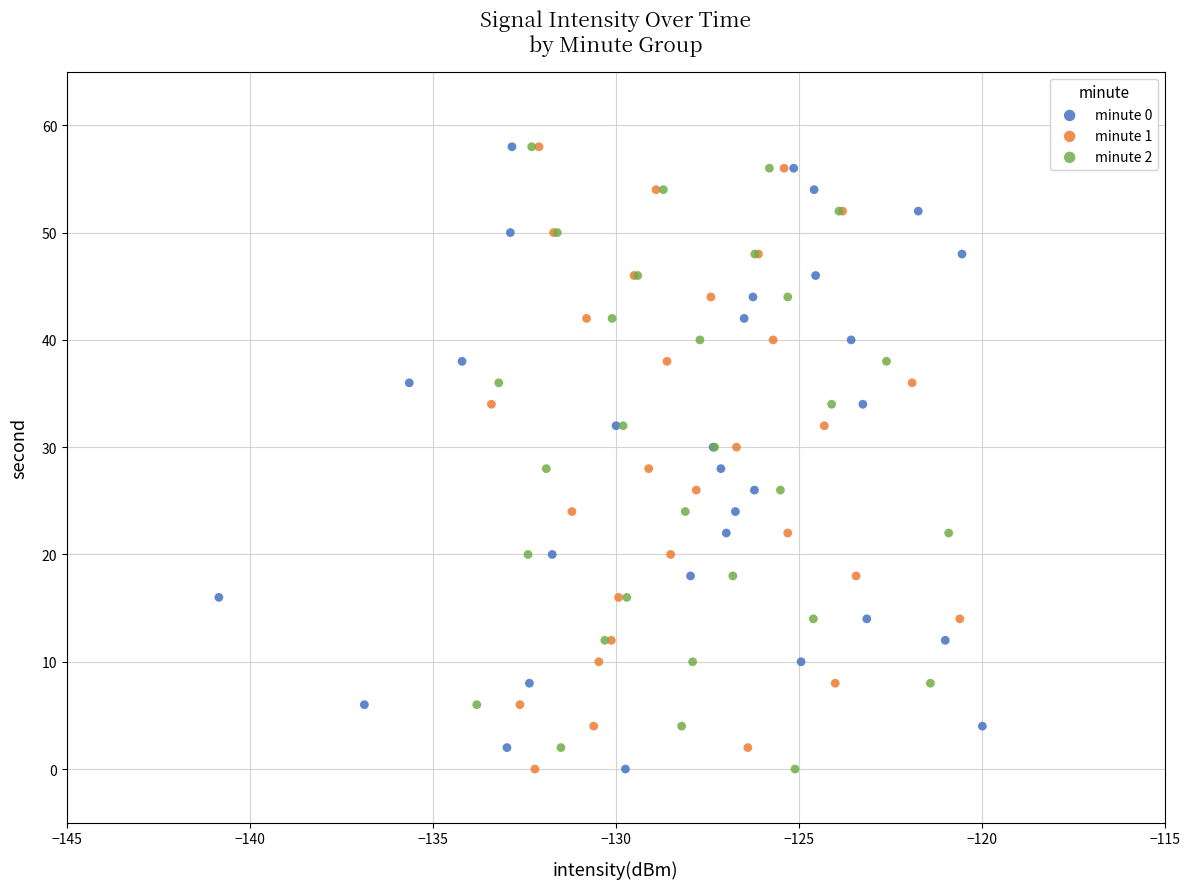

What are all the series names shown in the legend?

minute 0, minute 1, minute 2